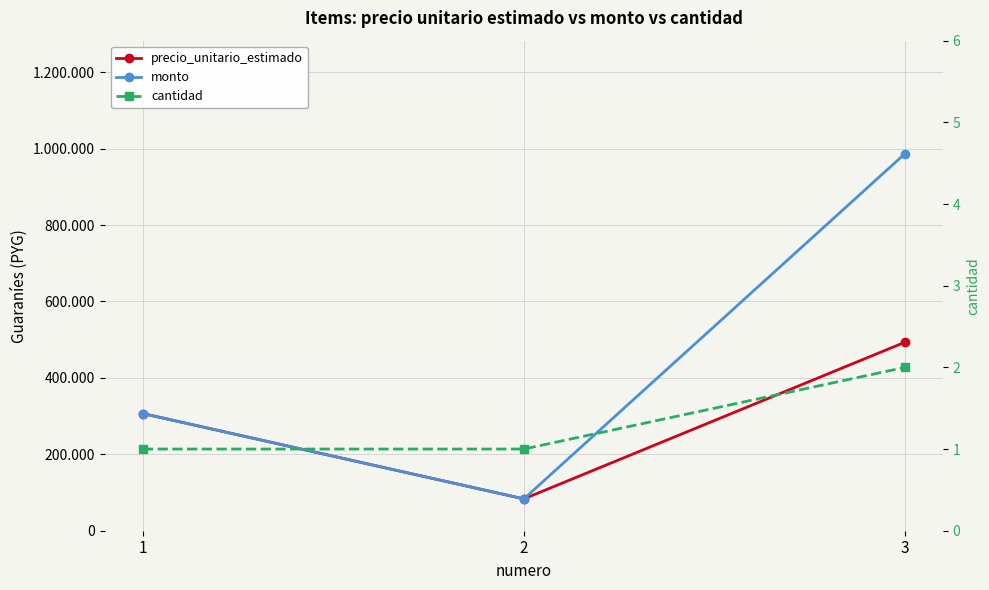

What is the spread (max minus min) of values at 2?

83332